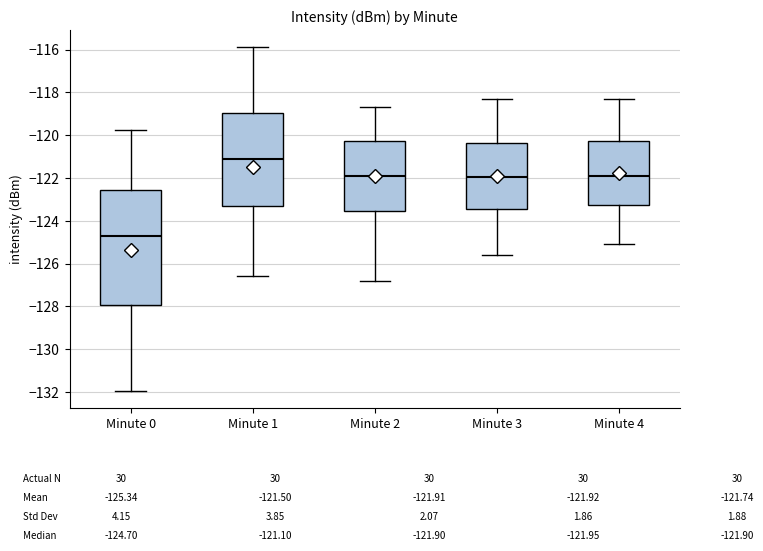

Comparing the boxes themselves (not the whiskers), which one is the tallest?

Minute 0